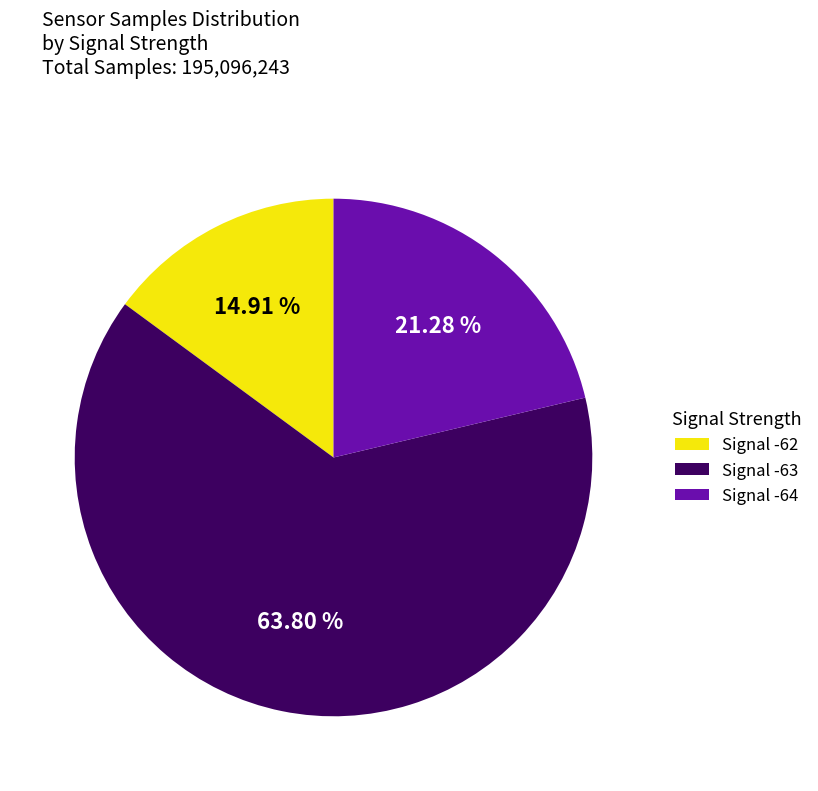

Which category accounts for the majority?

Signal -63